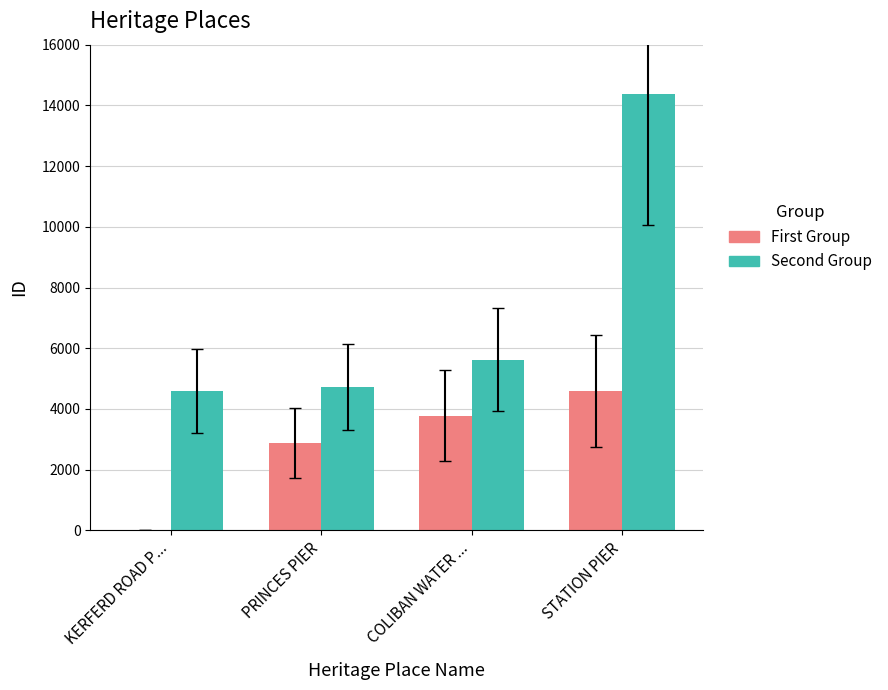

Reading right to left, transcribe all the data shown in this chart.

First Group: 4603	3784	2870	13
Second Group: 14359	5627	4728	4604